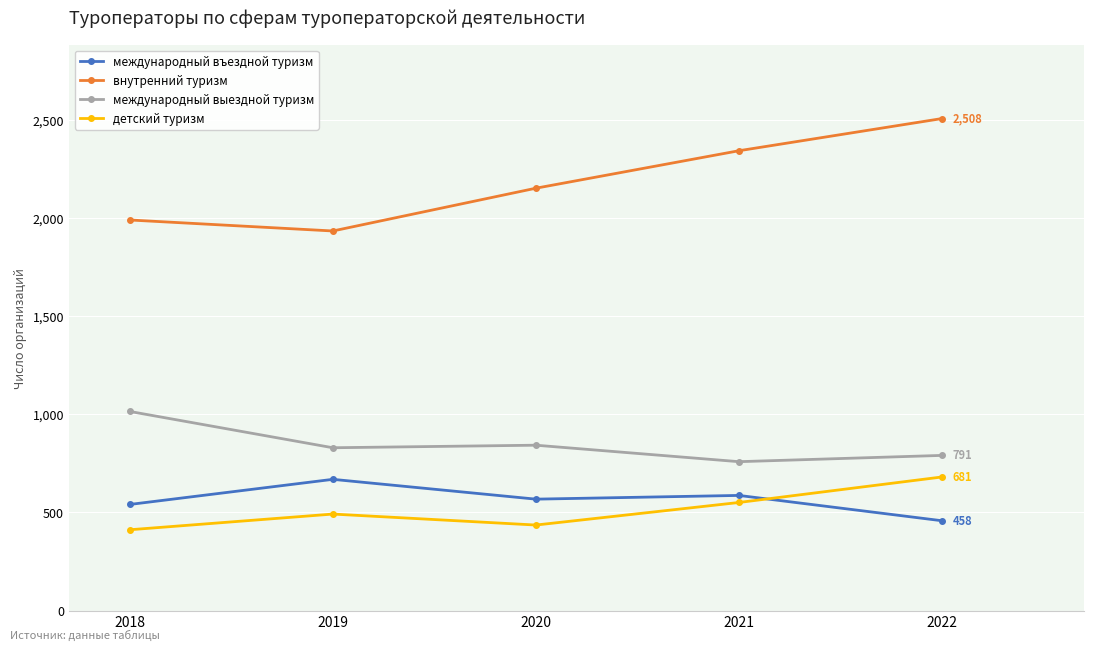

What are all the series names shown in the legend?

международный въездной туризм, внутренний туризм, международный выездной туризм, детский туризм